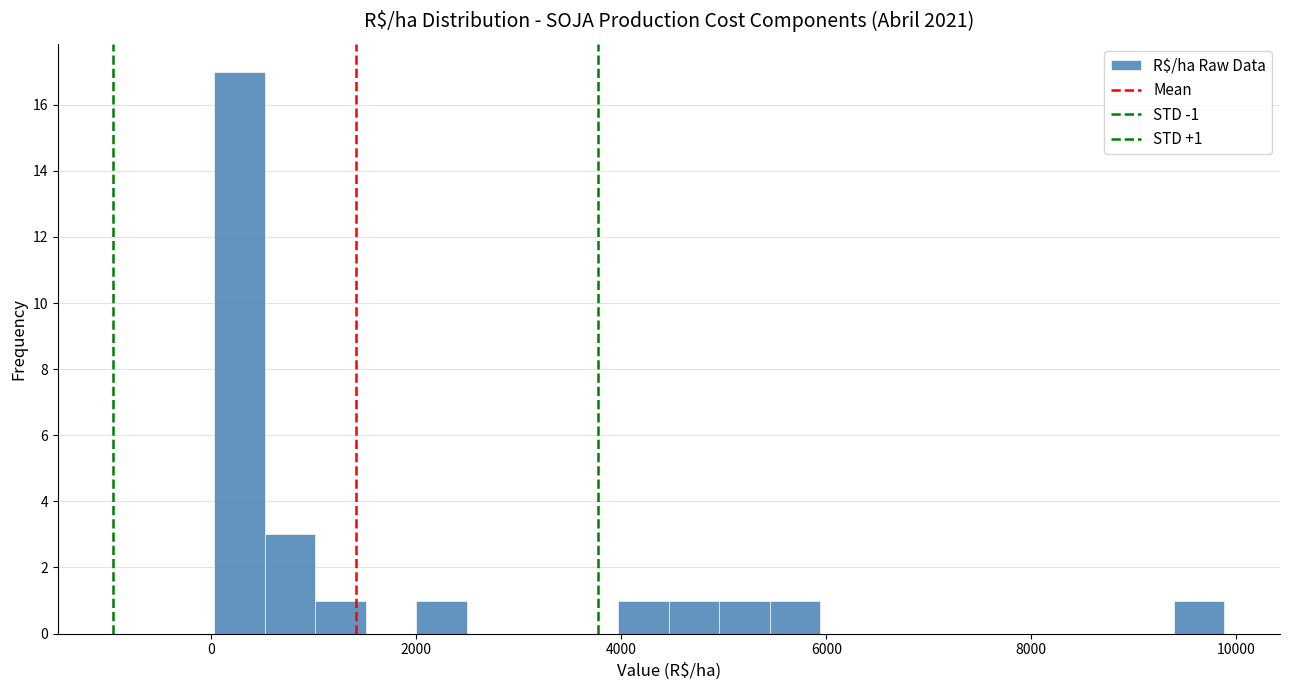

Read against the x-axis, roughly where is the centre of the tallest bar?

200